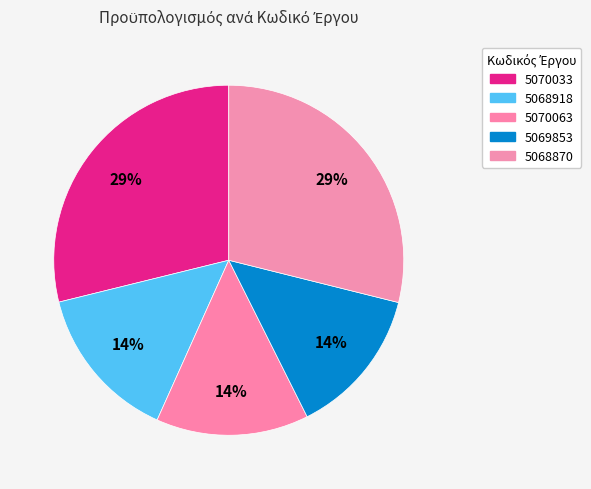

What is the total percentage of 5070033 and 5070063?

42.9%